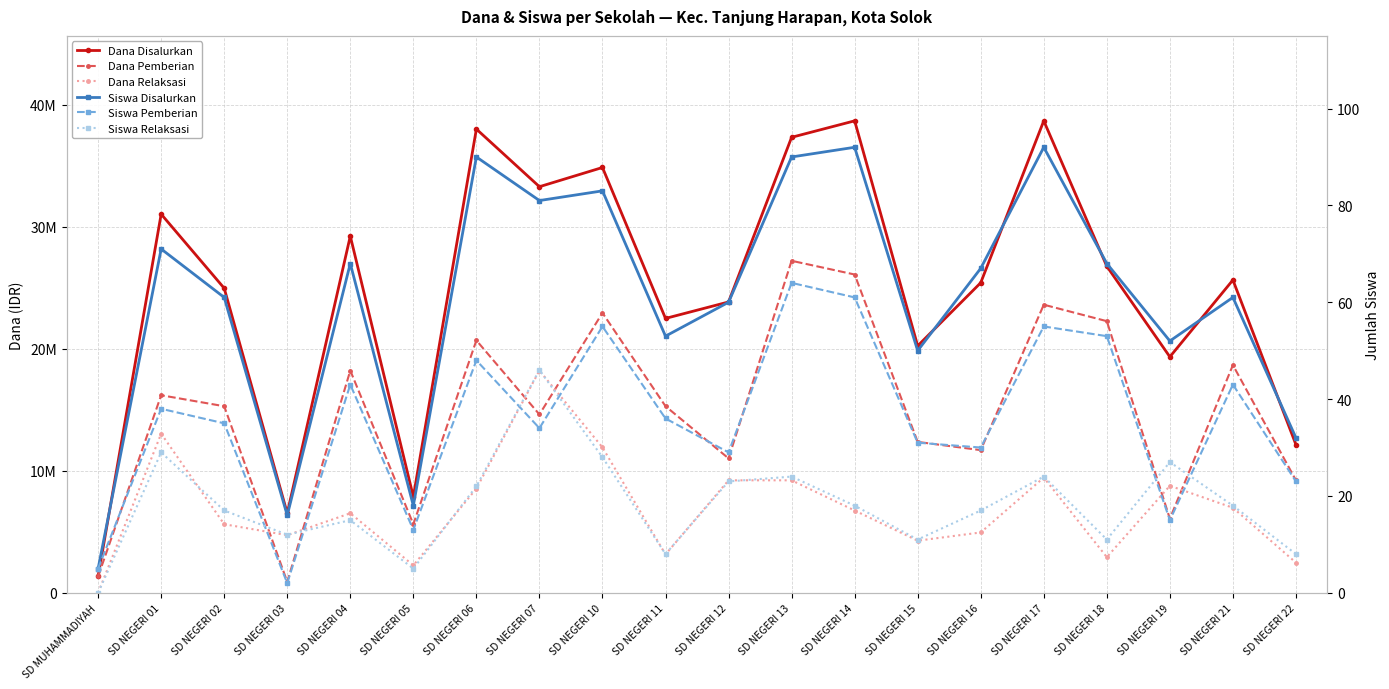

At which category does Siswa Relaksasi reach its first local valley?

SD NEGERI 03